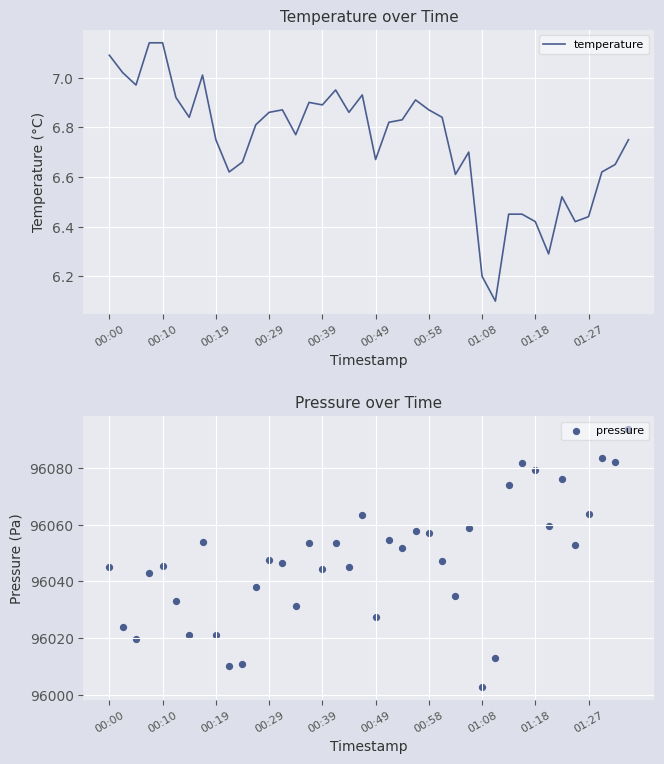

Which series contains the lowest Y value?

temperature